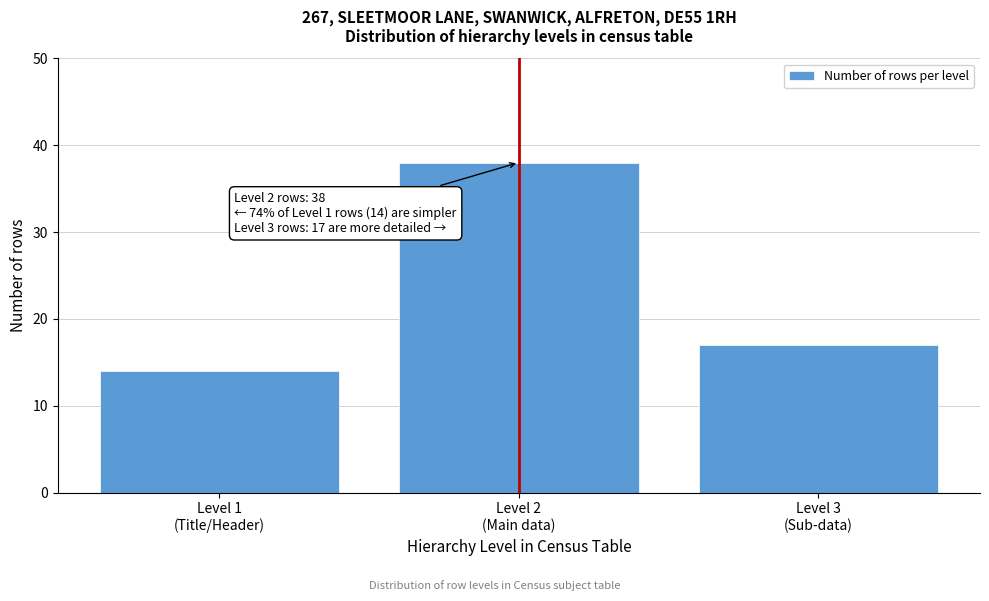

Reading left to right, transcribe all the data shown in this chart.

14	38	17